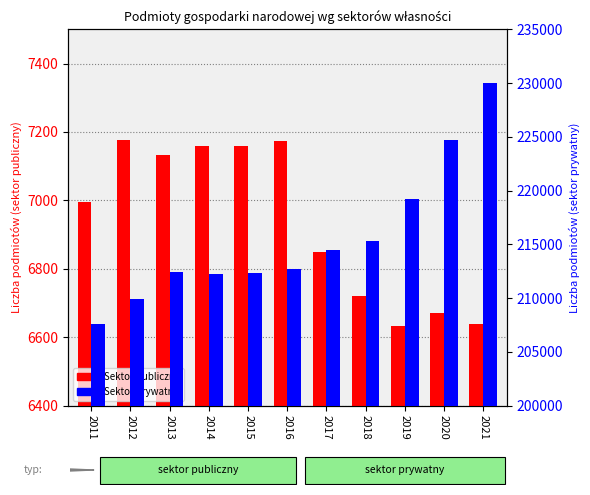

Between 2020 and 2016, which is larger?

2016